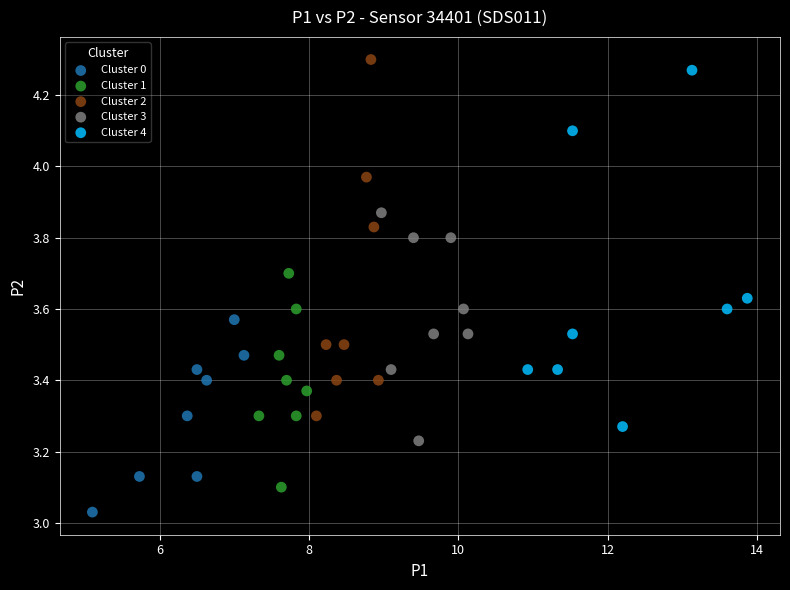

Which series contains the lowest Y value?

Cluster 0